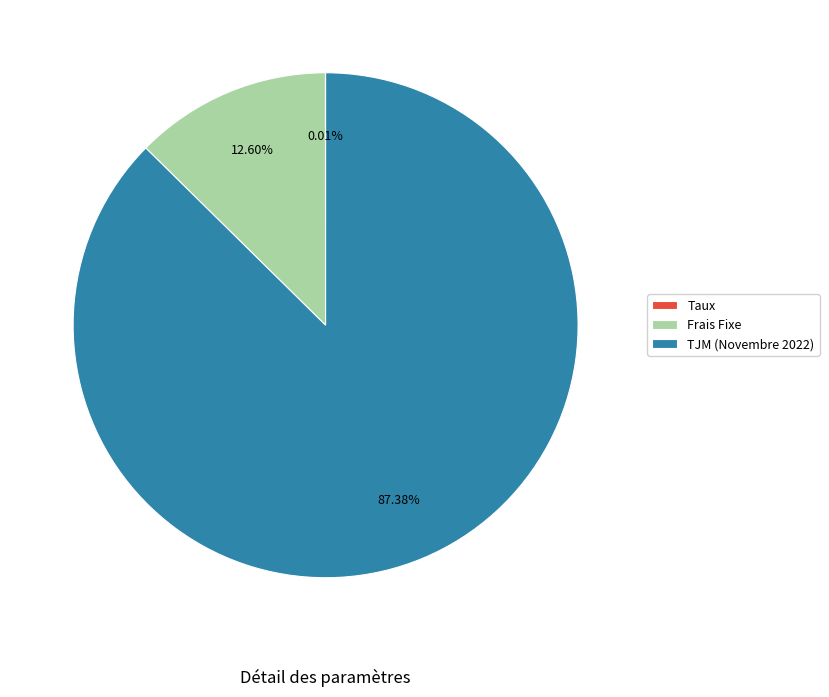

Which slice represents more than half of the pie?

TJM (Novembre 2022)